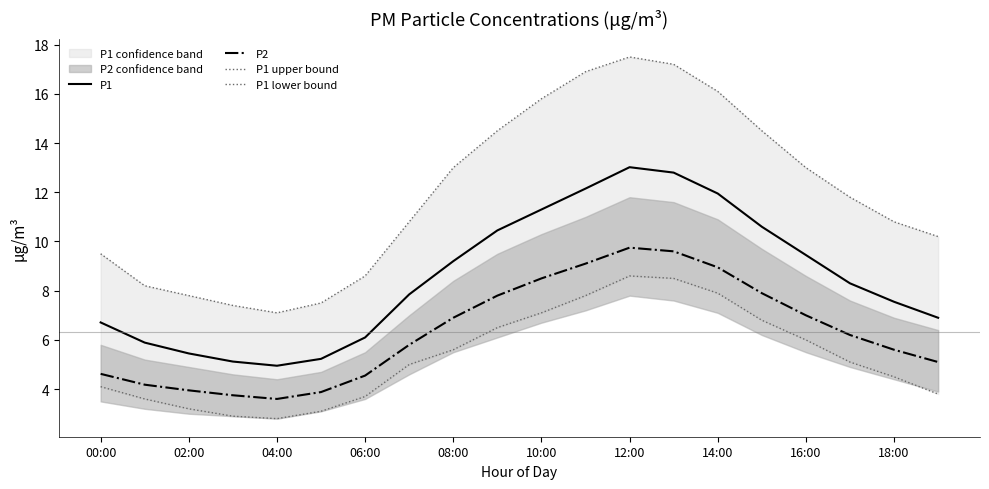

Read the P2 value at 18:00.

5.6